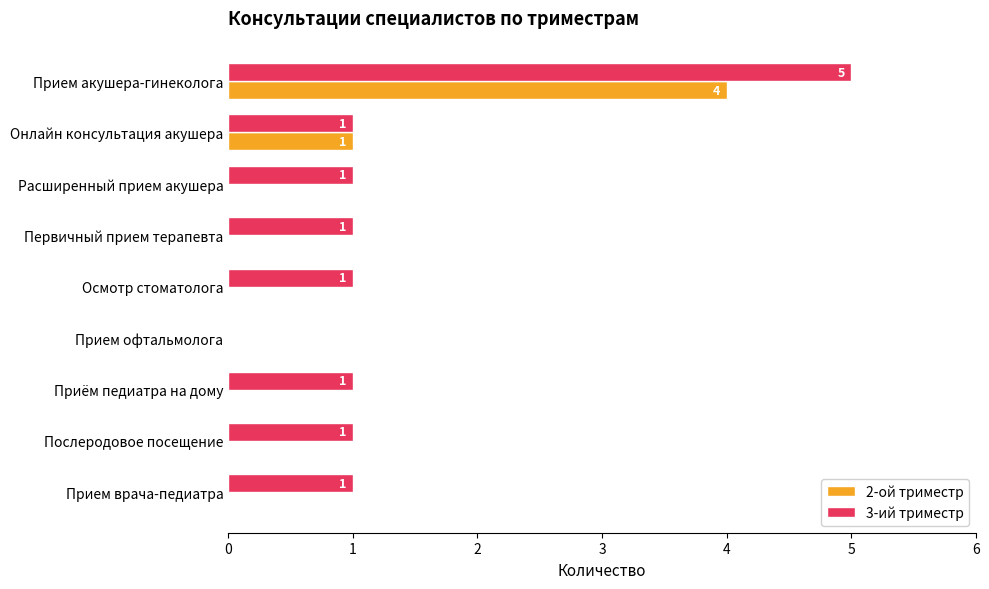

What is the maximum value shown in the chart?

5